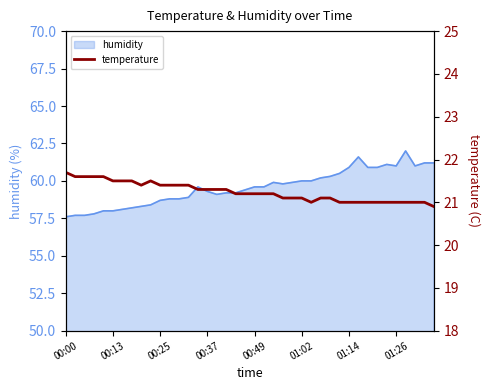

What is the minimum value for humidity?

57.6